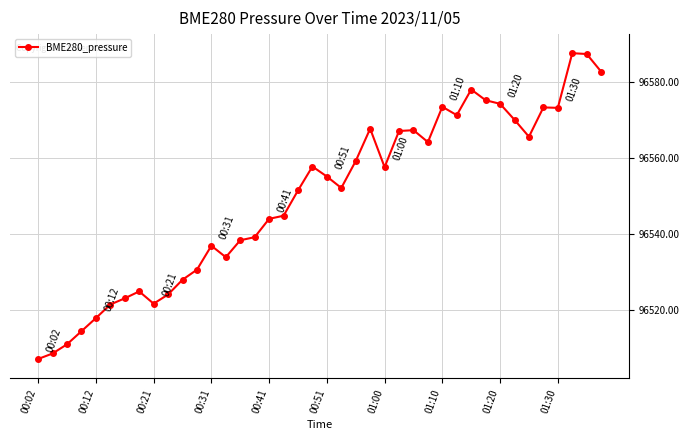

What is the smallest value displayed?

96507.3